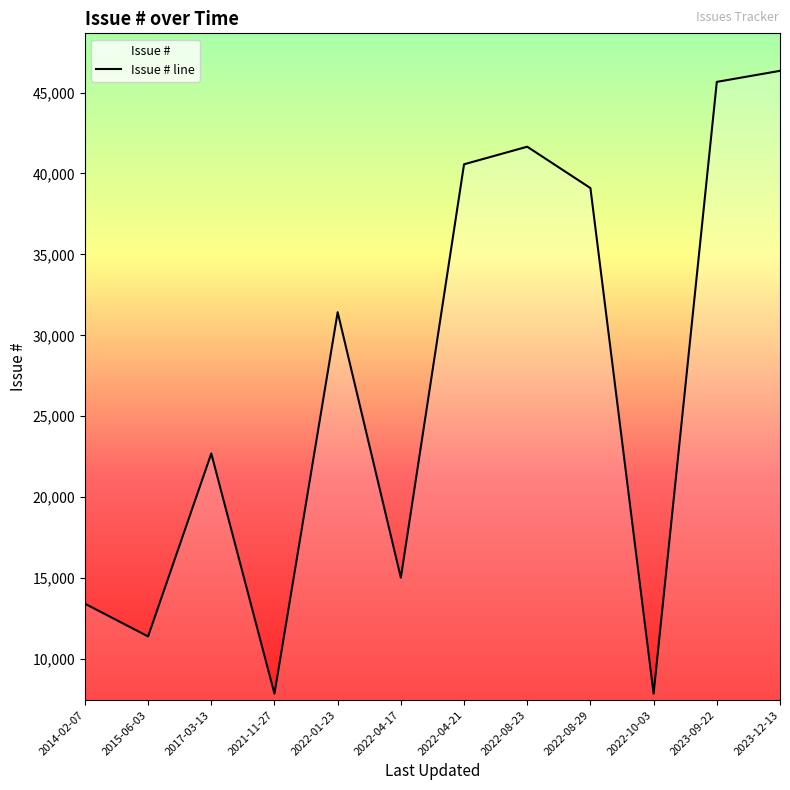

Rank the categories by value from lowest to highest.

2021-11-27, 2022-10-03, 2015-06-03, 2014-02-07, 2022-04-17, 2017-03-13, 2022-01-23, 2022-08-29, 2022-04-21, 2022-08-23, 2023-09-22, 2023-12-13